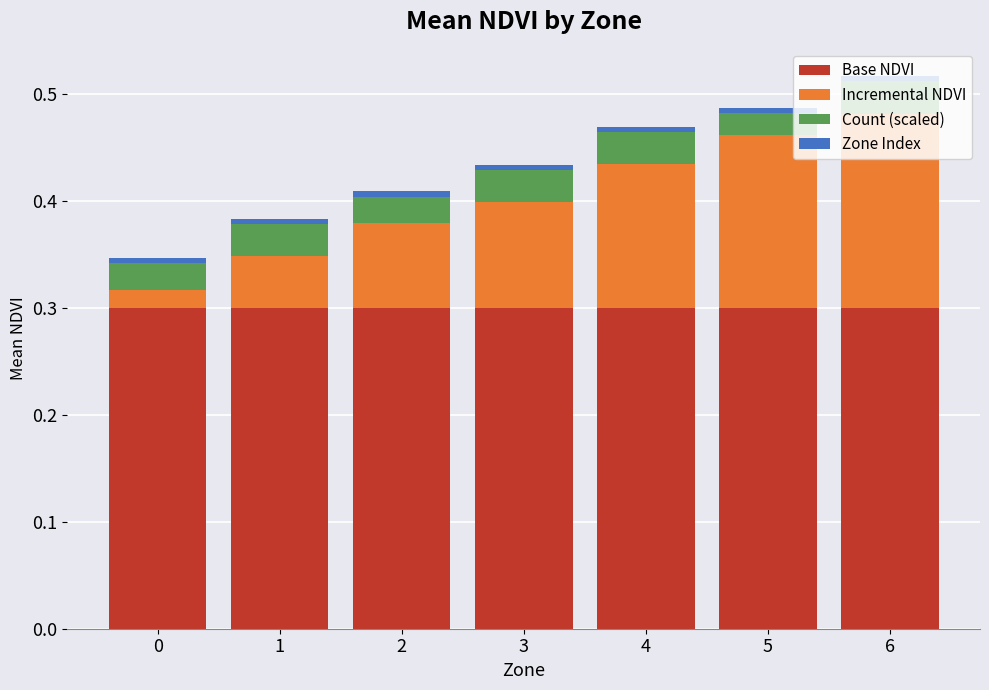

Is it true that Base NDVI equals 0.2 at 5?

False